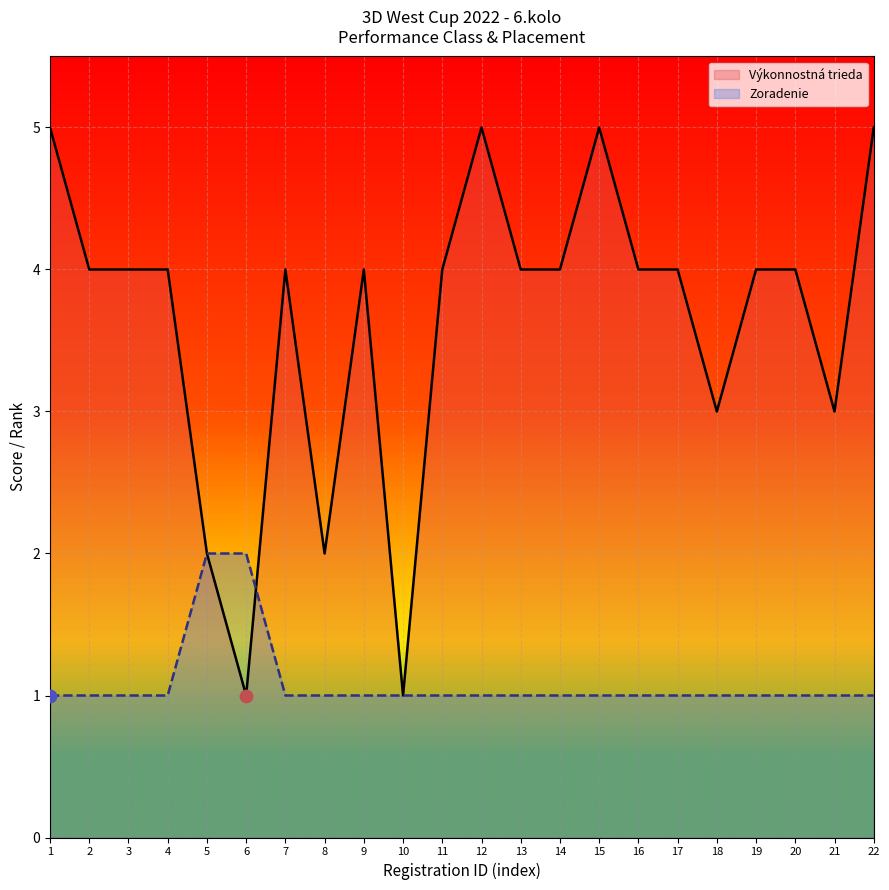

What are all the series names shown in the legend?

Výkonnostná trieda, Zoradenie